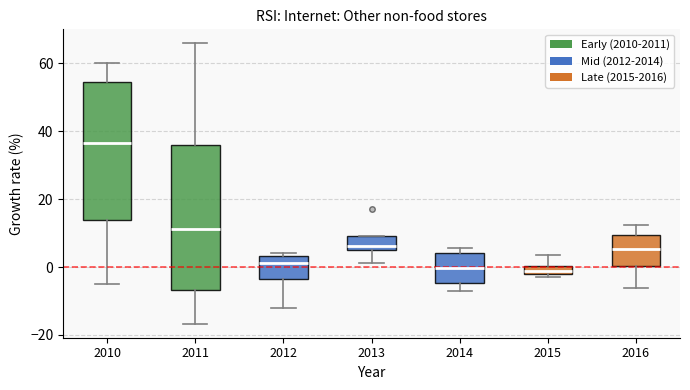

Which box has the highest median line?

2010